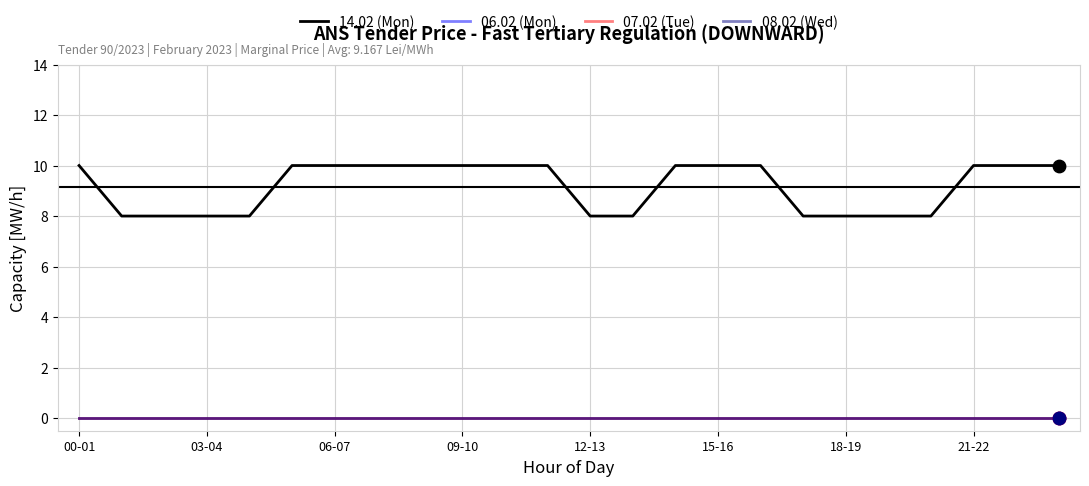

Which series has the largest total across all categories?

14.02 (Mon)